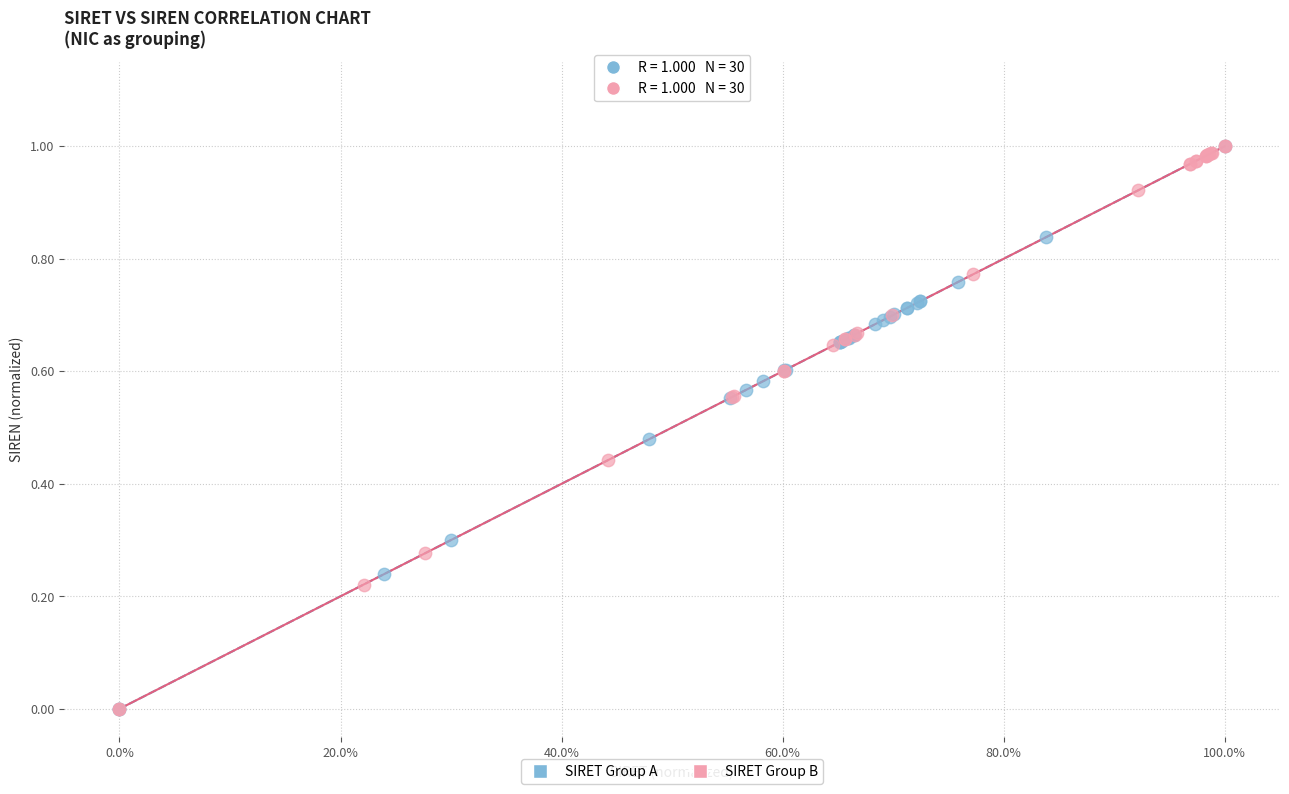

What are all the series names shown in the legend?

SIRET Group A, SIRET Group B